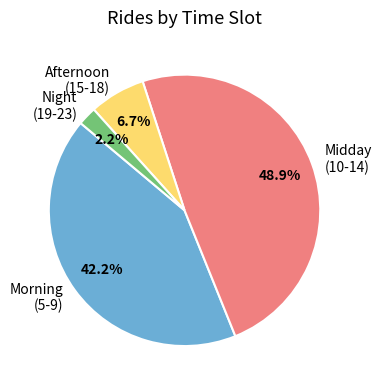

Rank the categories by value from lowest to highest.

Night (19-23), Afternoon (15-18), Morning (5-9), Midday (10-14)